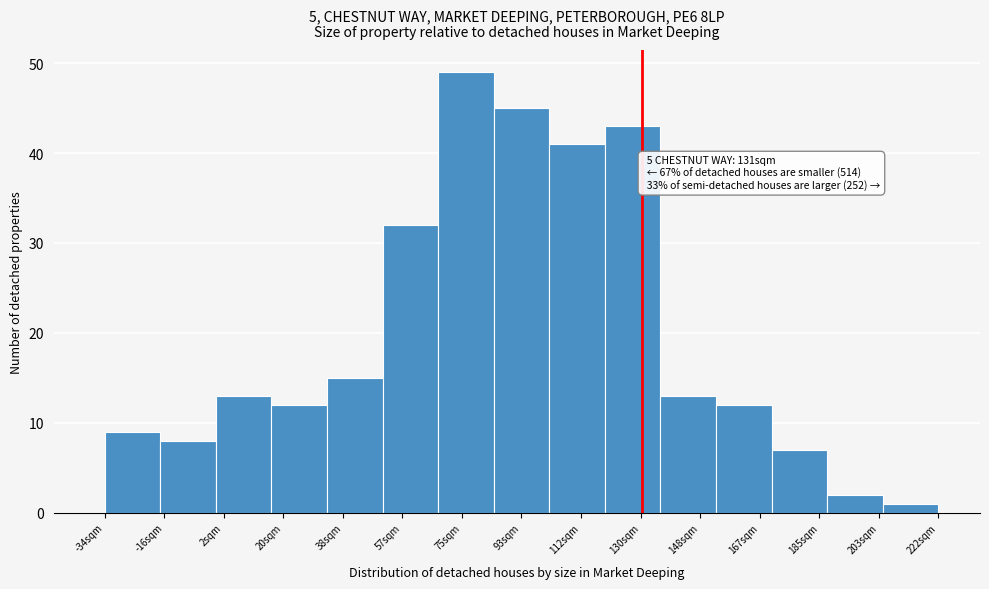

Which range on the x-axis has the tallest bar?

68 to 86